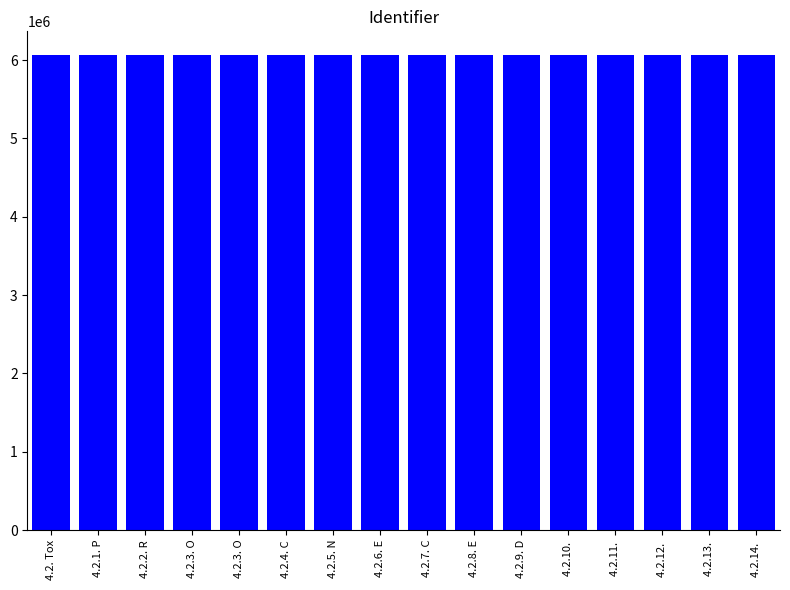

Which category has the highest value across all series?

4.2.14. 